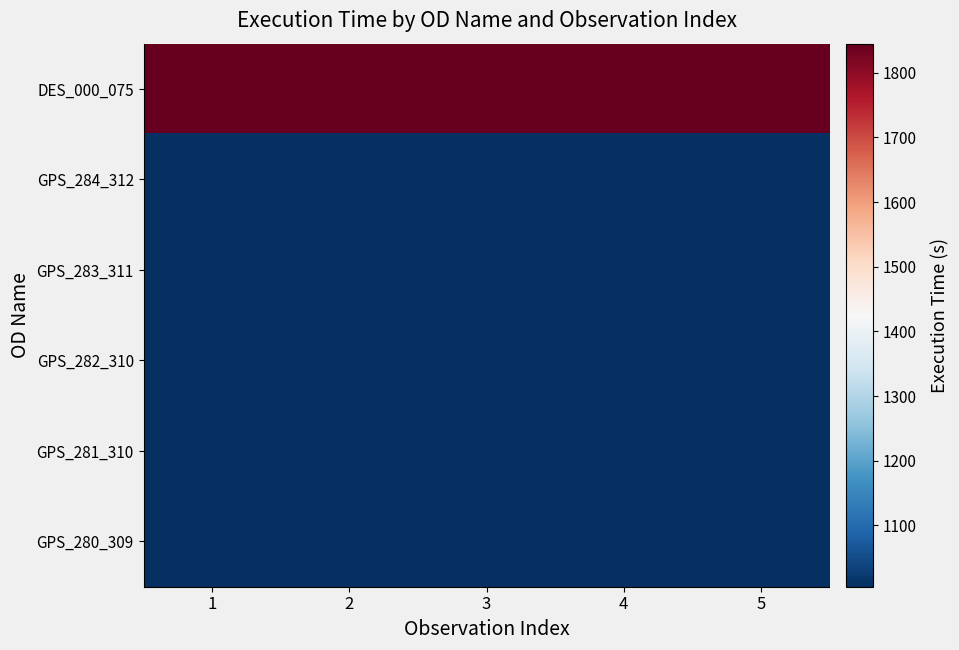

Which label corresponds to the largest value in the chart?

1